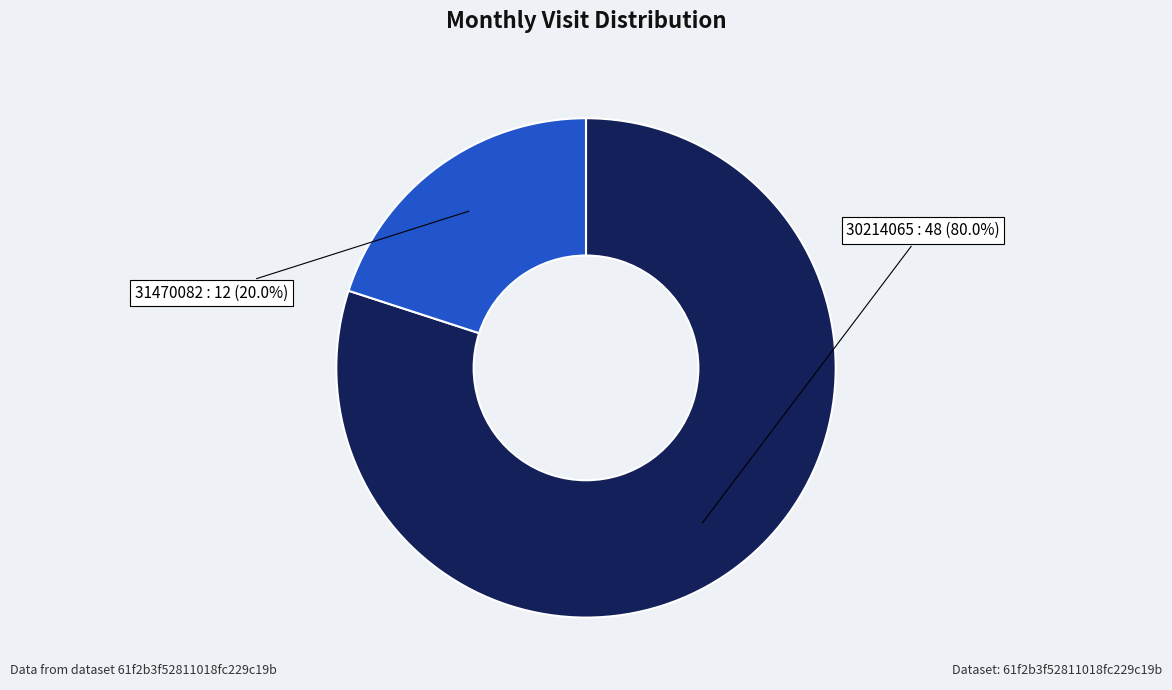

Which slice is the largest?

30214065